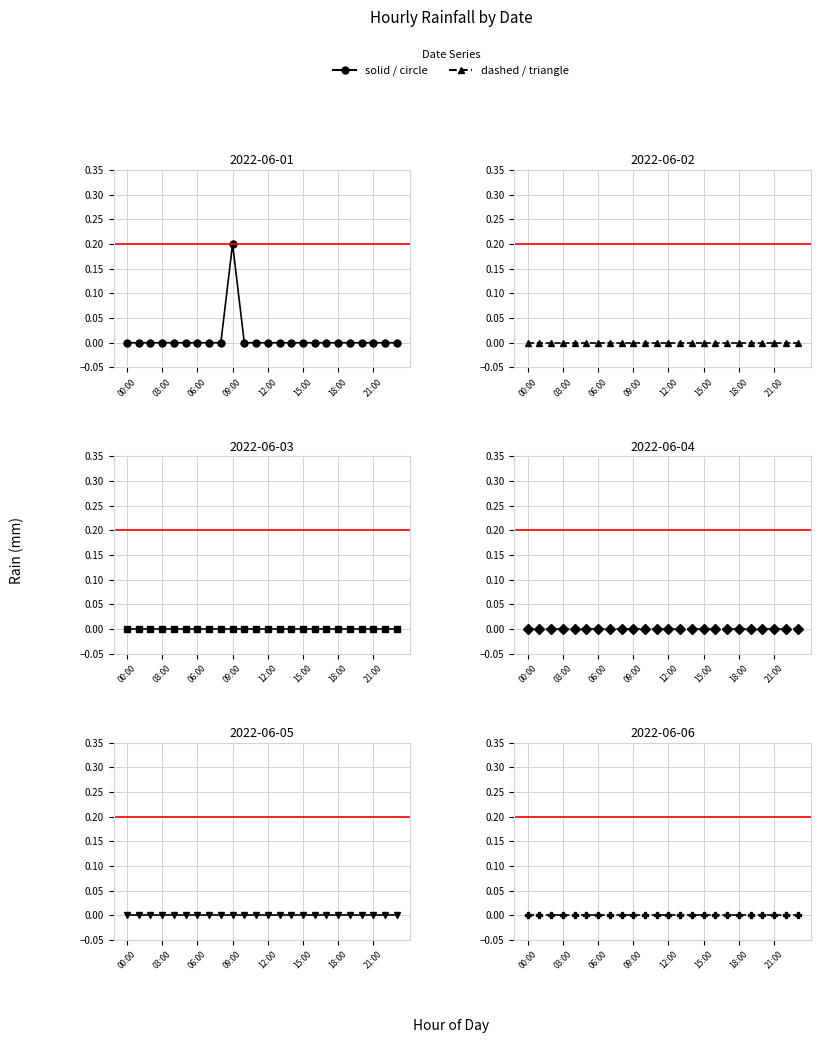

Which has a higher value, 08:00 or 02:00?

08:00